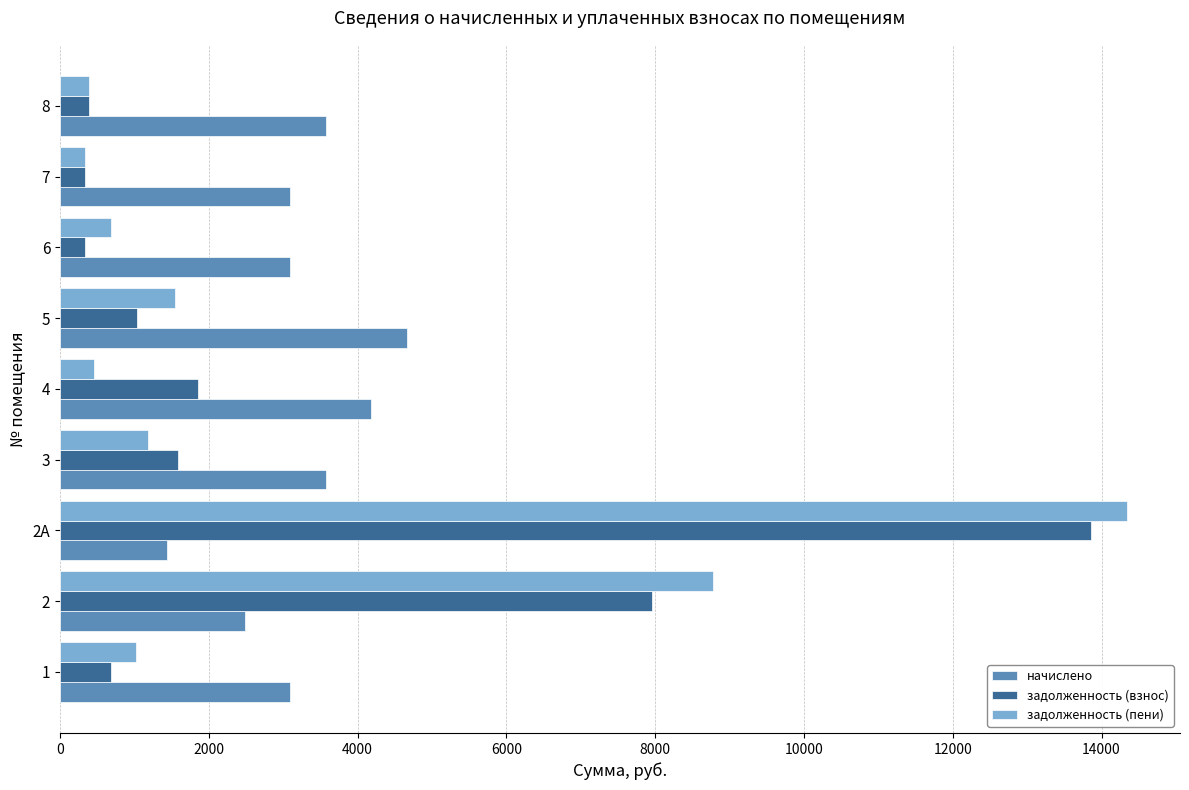

Which series changed the most between 2А and 3?

задолженность (пени)